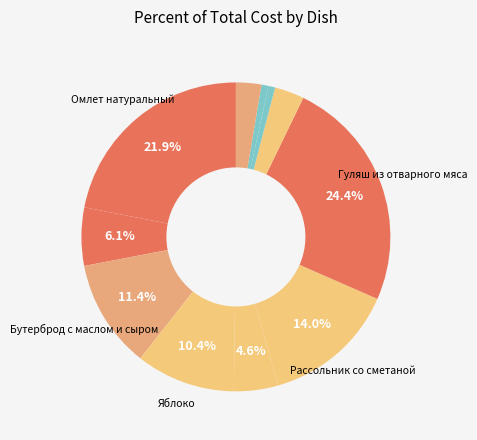

How many segments does this pie chart have?

11